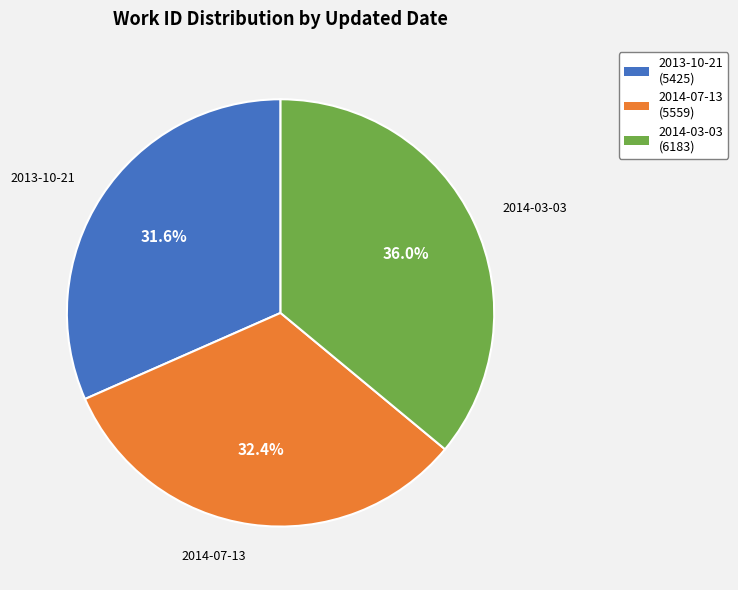

To the nearest percent, what is the difference between the largest and smallest slice percentages?

4%